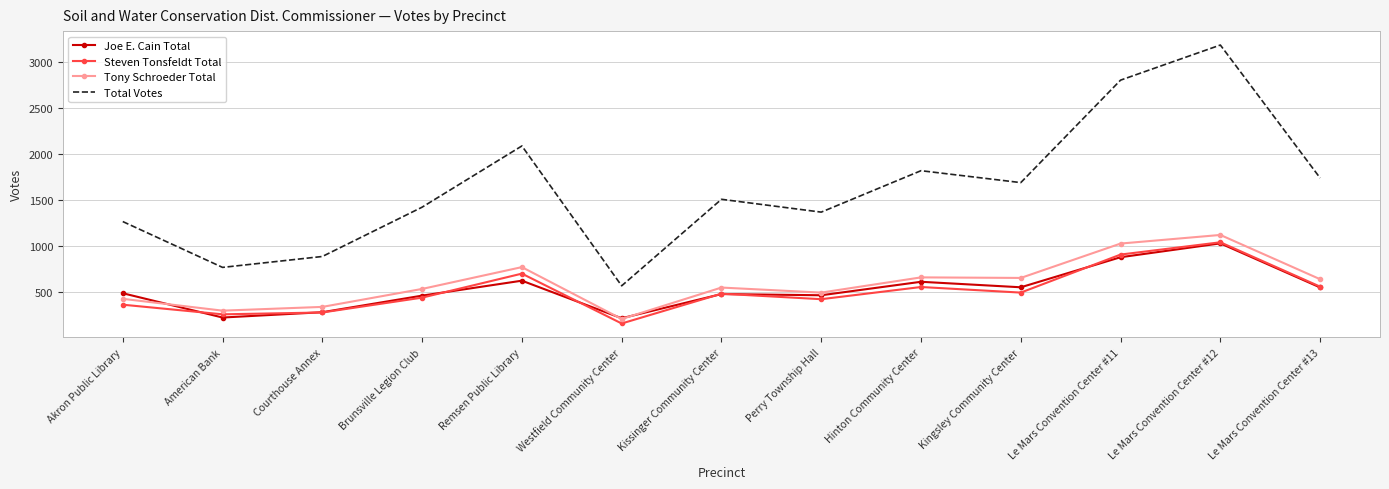

What is the approximate value of Joe E. Cain Total at Remsen Public Library?

619